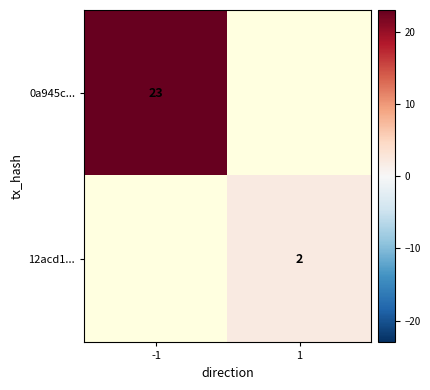

True or false: 12acd1... has a value of 2.8 at 1.

False